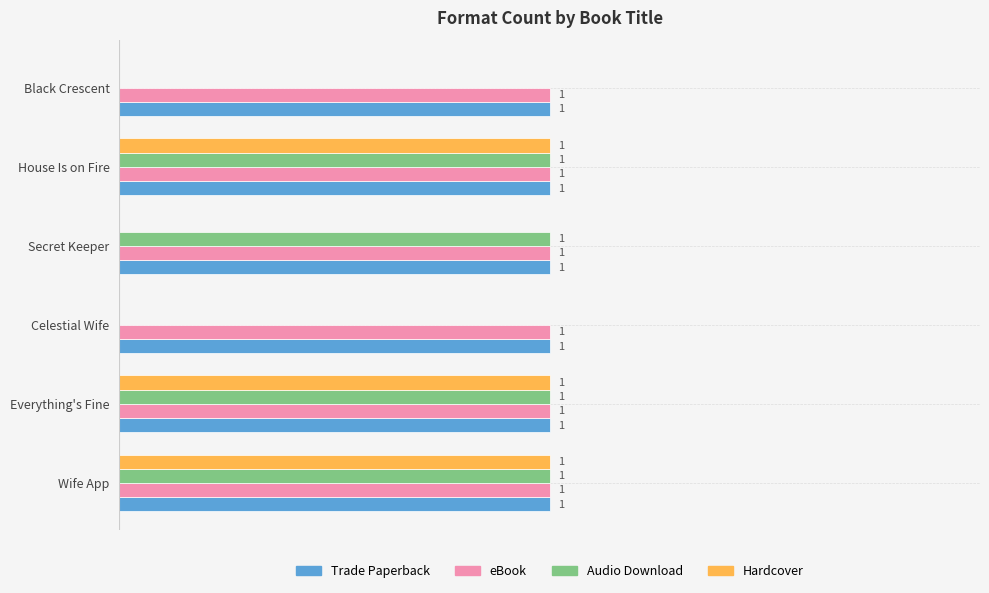

Between Wife App and Secret Keeper, which series saw the biggest shift?

Hardcover